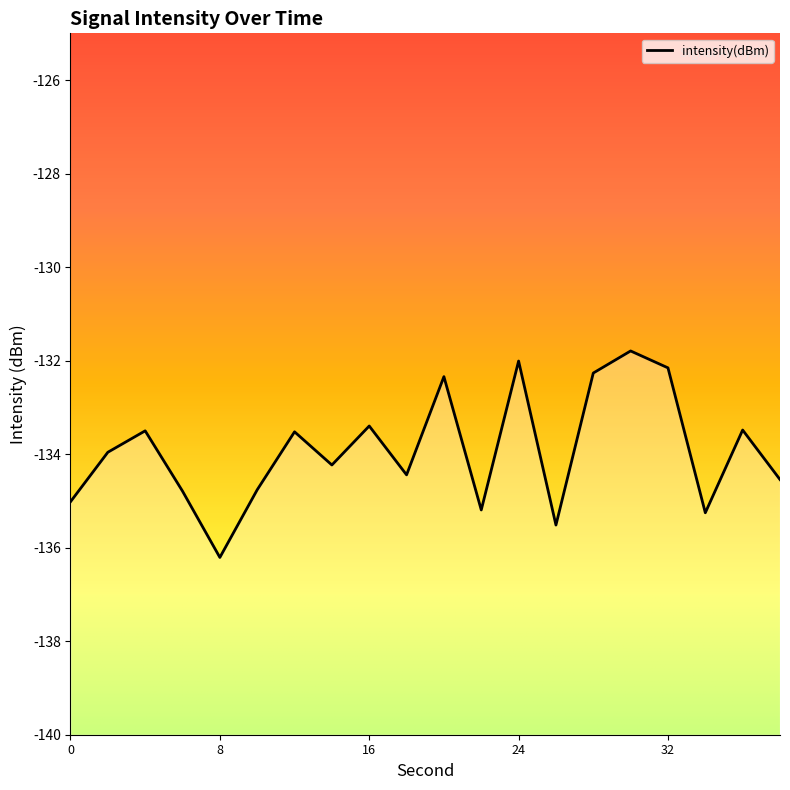

Does the chart have visible grid lines?

No